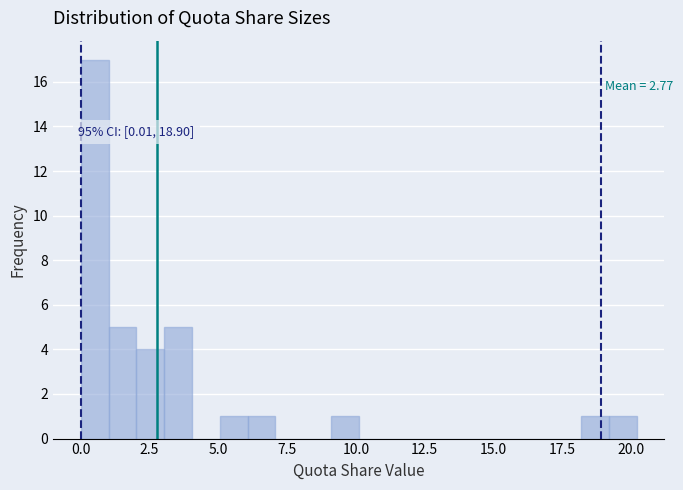

Read against the x-axis, roughly where is the centre of the tallest bar?

0.5